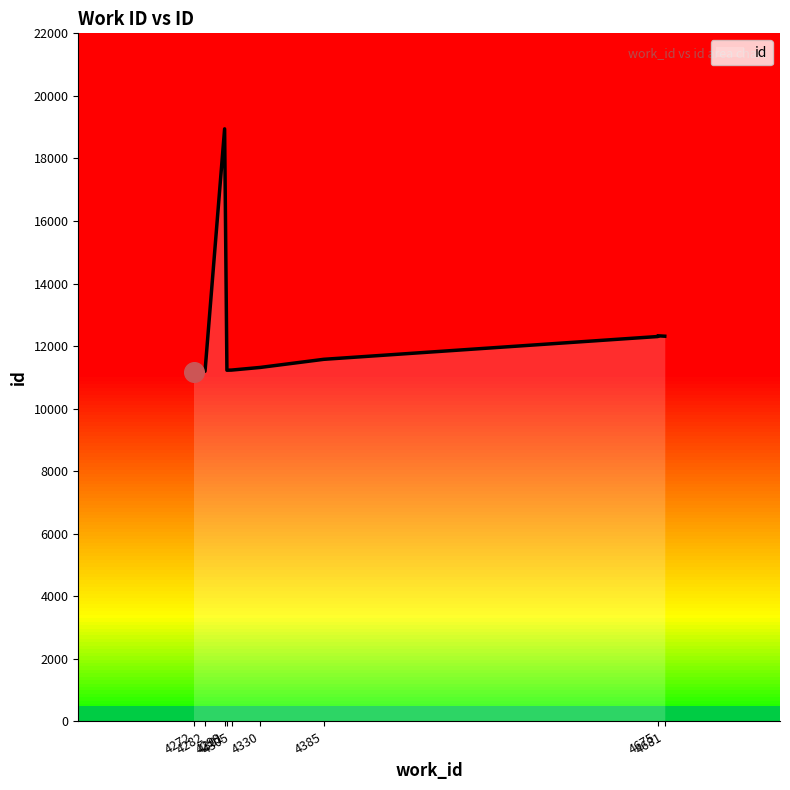

What is the change in value from 4301 to 4299?

+7716